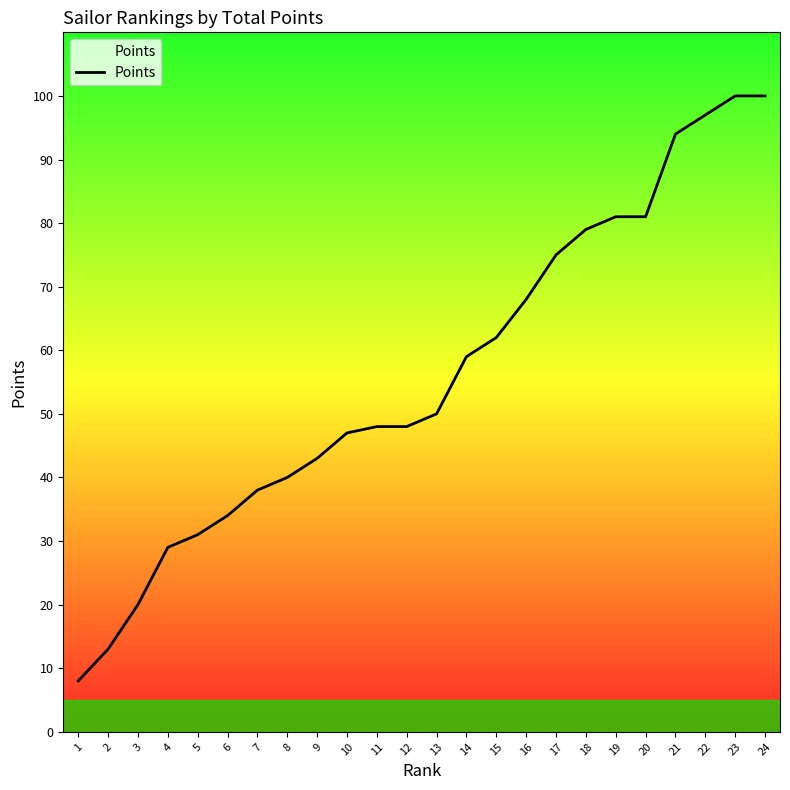

Does the chart have visible grid lines?

No